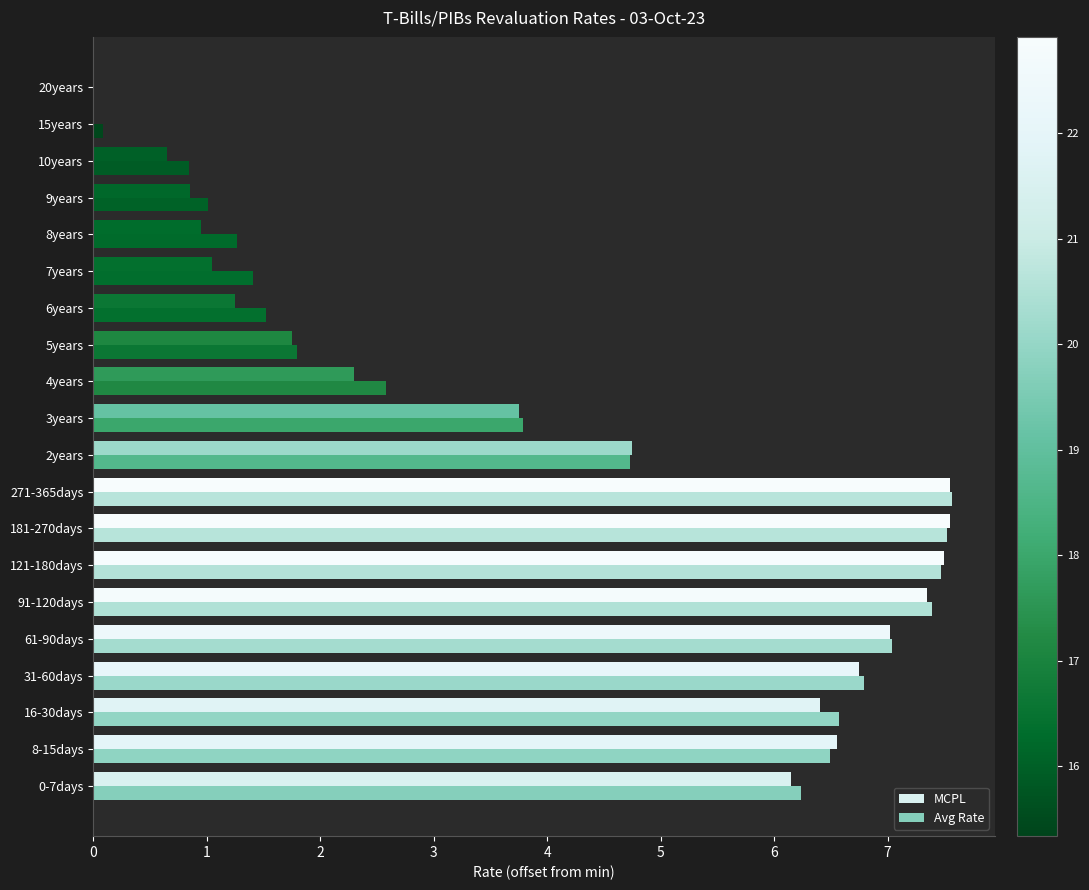

At how many categories does at least one series exceed 0?

19